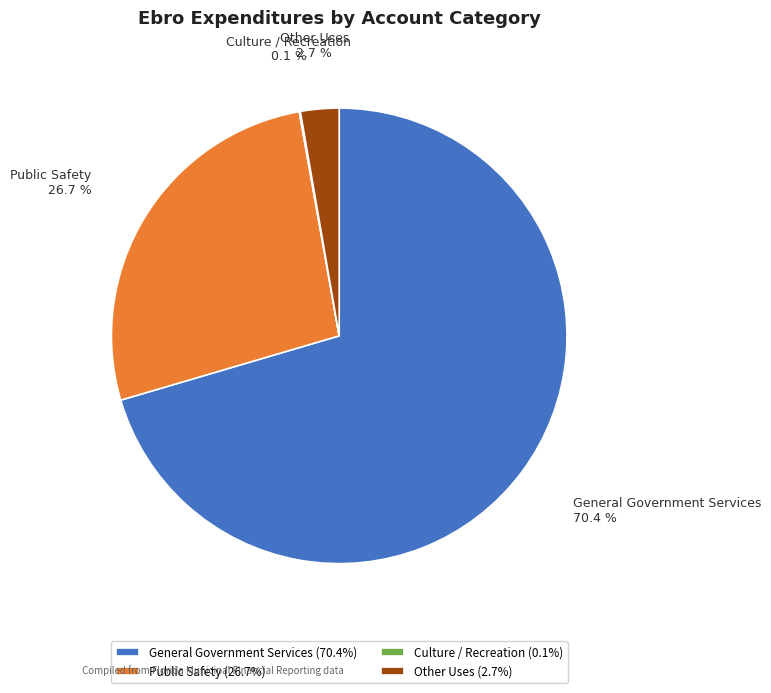

Does Public Safety represent more than half of the total?

No